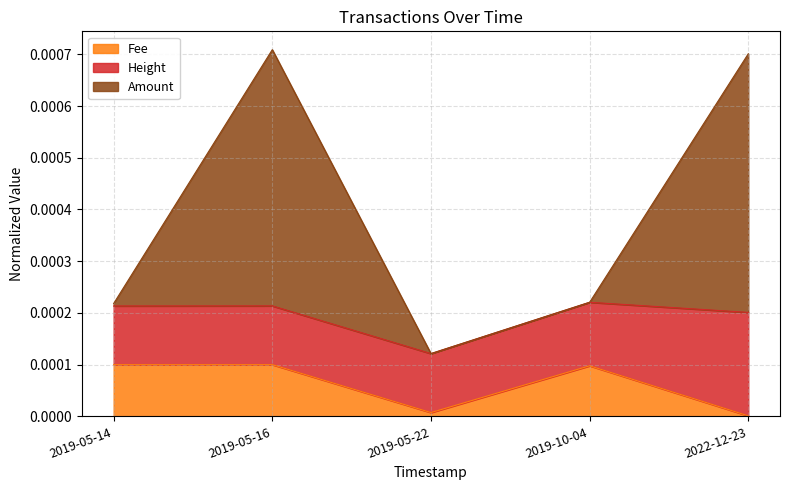

At which label does Fee reach its peak?

2019-05-14